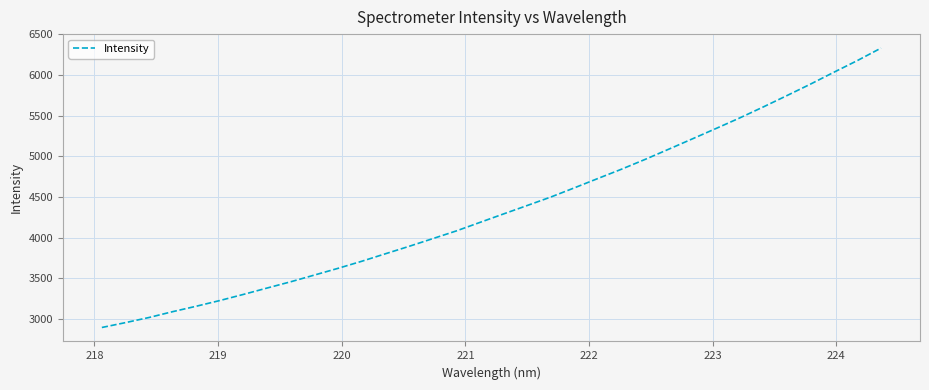

What is the minimum value shown in the chart?

2895.2